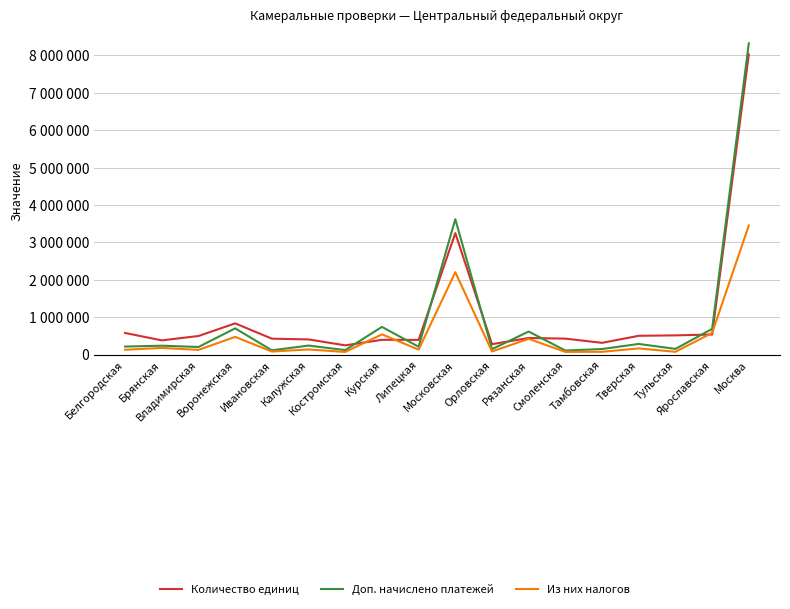

The Доп. начислено платежей series shows 240299 at Калужская. True or false?

True